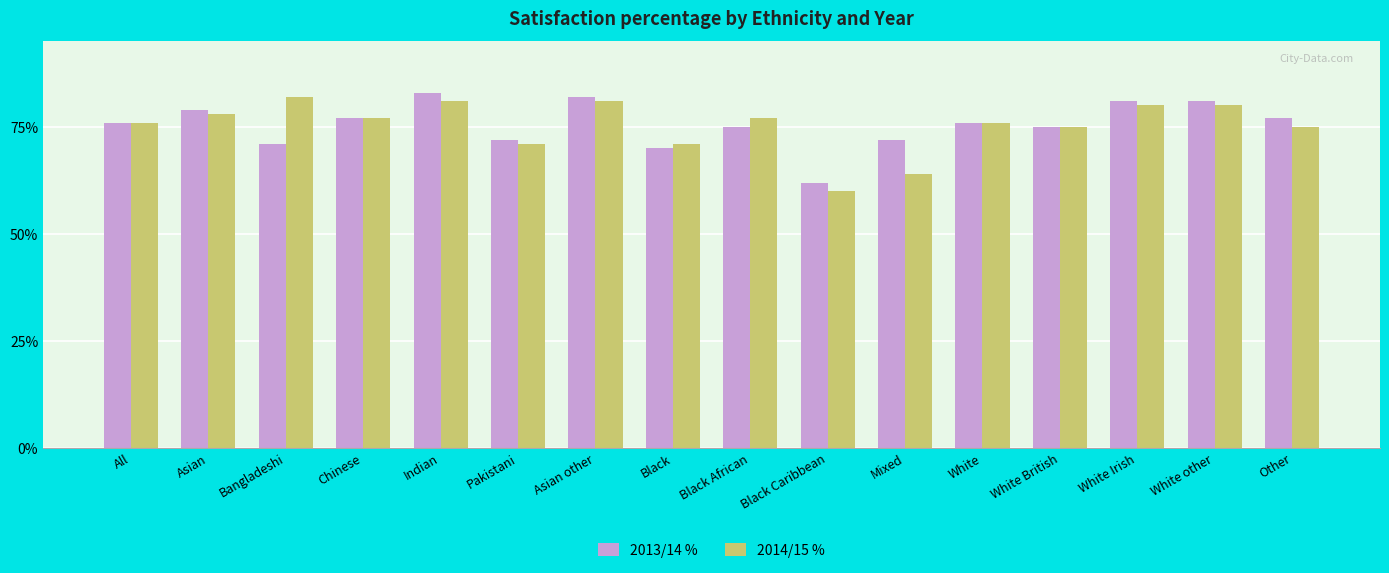

Does the chart contain stacked bars?

No